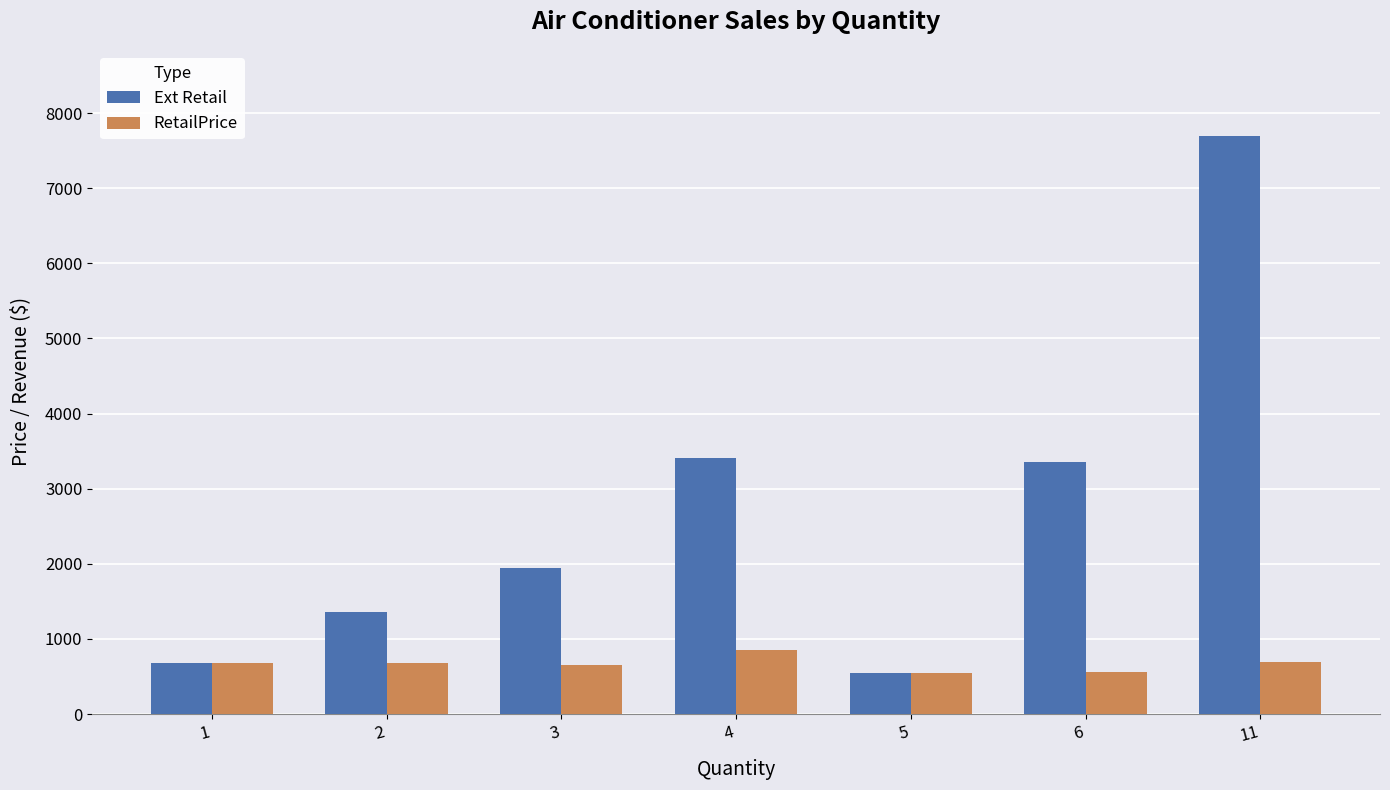

At which category is the sum across all series the highest?

11